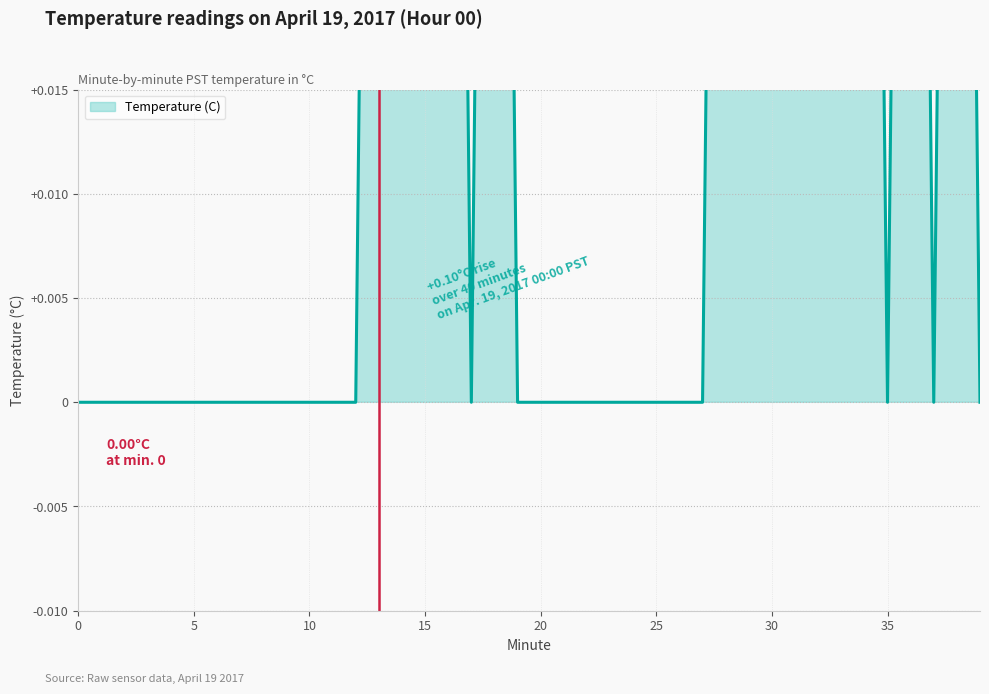

Does the chart have visible grid lines?

Yes